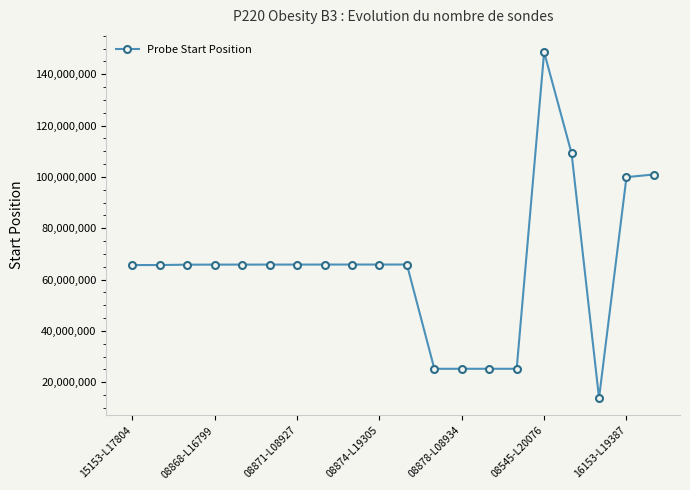

What is the value of the 20th point from the left?

100945027